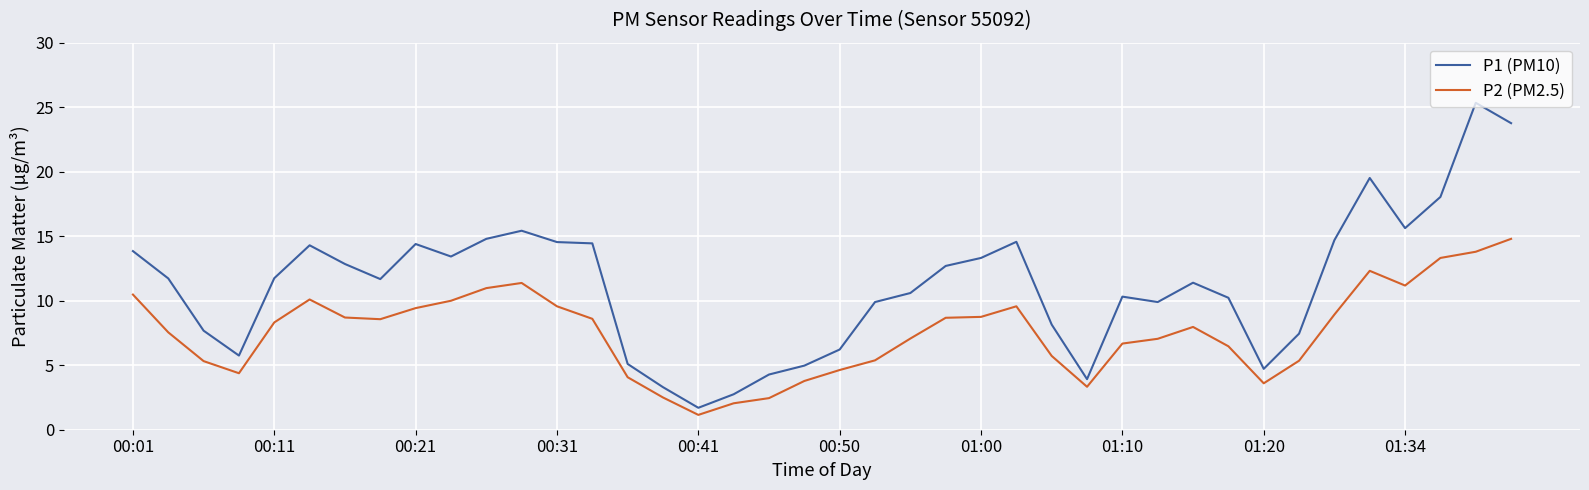

True or false: P2 (PM2.5) and P1 (PM10) cross at least once.

False